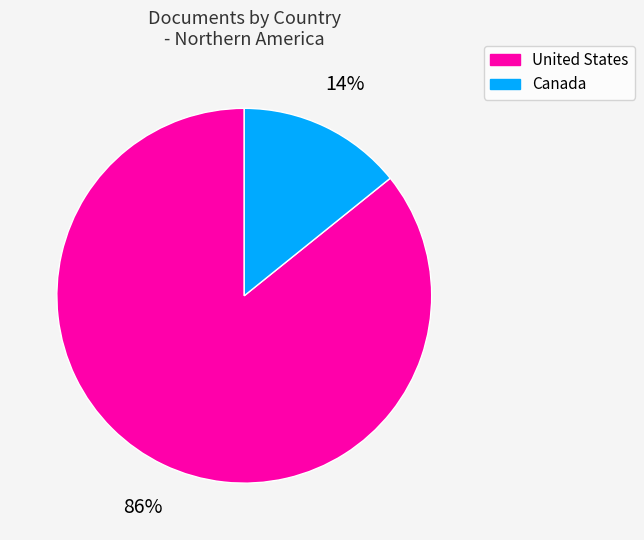

Which has a higher value, United States or Canada?

United States